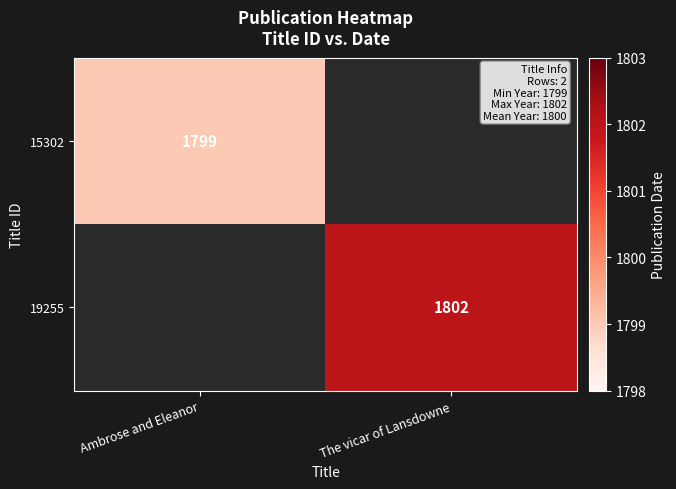

Is it true that 15302 equals 2974 at Ambrose and Eleanor?

False